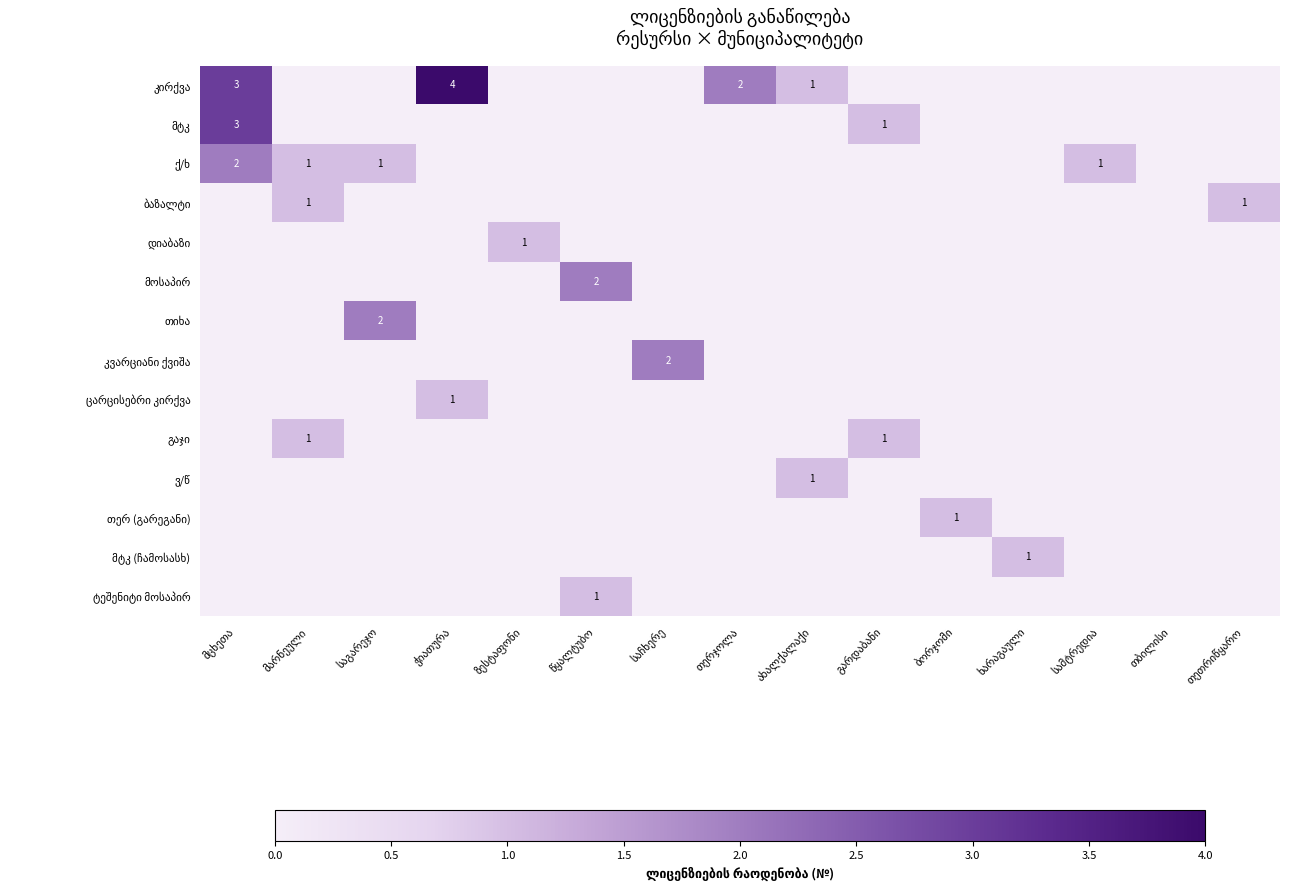

Which series has the largest range (max minus min)?

კირქვა